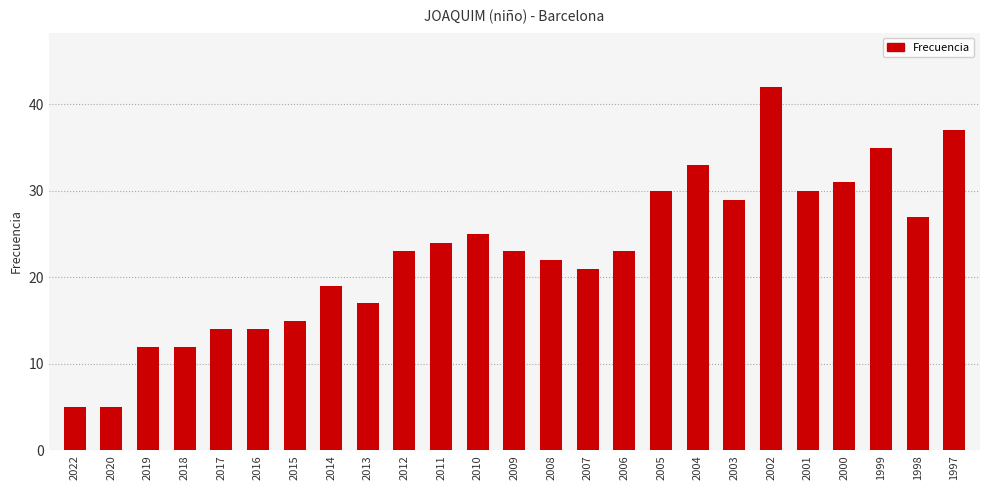

Count the number of data series in this chart.

1